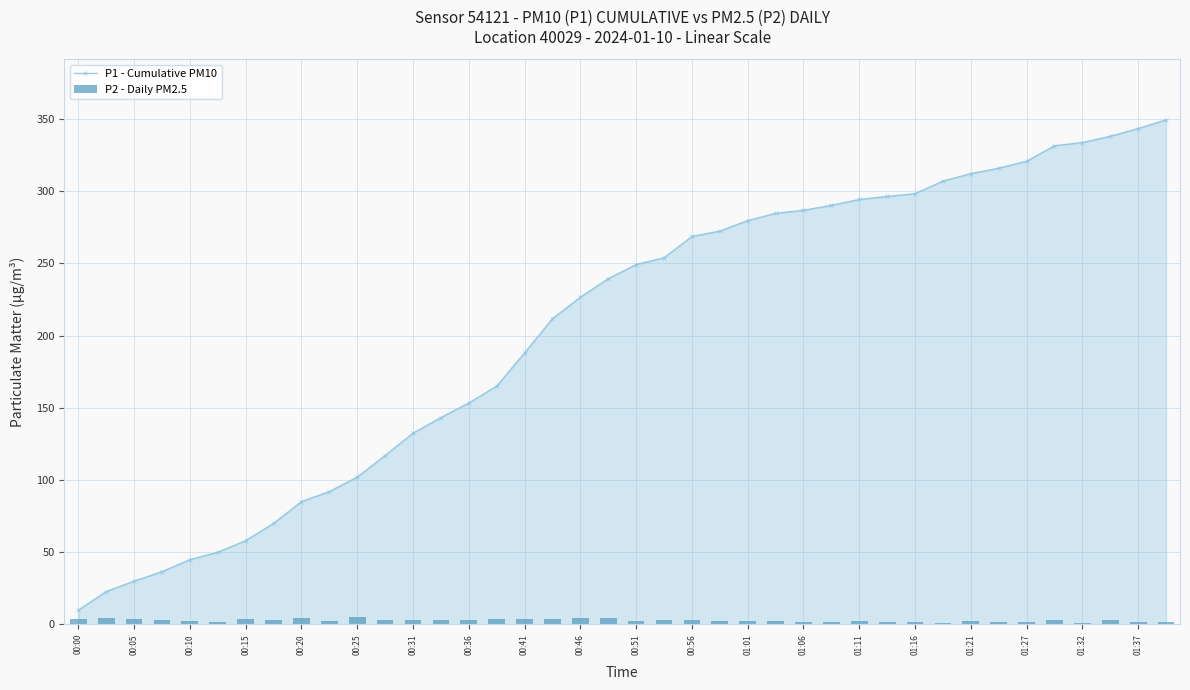

Reading left to right, extract all data points from this chart.

P1 - Cumulative PM10: 9.8	22.7	29.9	36.4	44.8	49.9	57.9	69.8	84.9	91.9	101.9	116.9	132.3	143.2	153.2	165.0	187.9	211.6	226.5	239.4	249.2	253.8	268.6	272.3	279.6	284.6	286.7	290.1	294.2	296.3	298.3	306.9	312.1	315.9	320.7	331.4	333.7	338.0	343.4	349.4
P2 - Daily PM2.5: 3.3	4.7	3.9	2.9	2.6	1.6	3.7	3.1	4.3	2.1	4.7	2.7	3.2	3.0	2.7	3.5	3.7	3.6	4.3	4.5	2.6	2.7	3.0	2.3	2.4	2.1	1.4	1.3	2.0	1.3	1.5	1.2	2.2	1.8	1.8	3.3	1.2	3.0	1.4	1.5